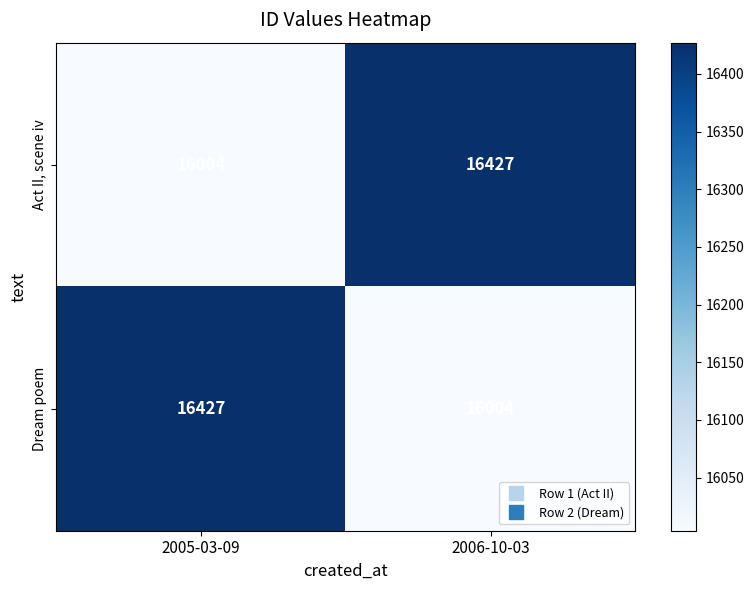

The value of Act II, scene iv at 2005-03-09 is 26919. True or false?

False